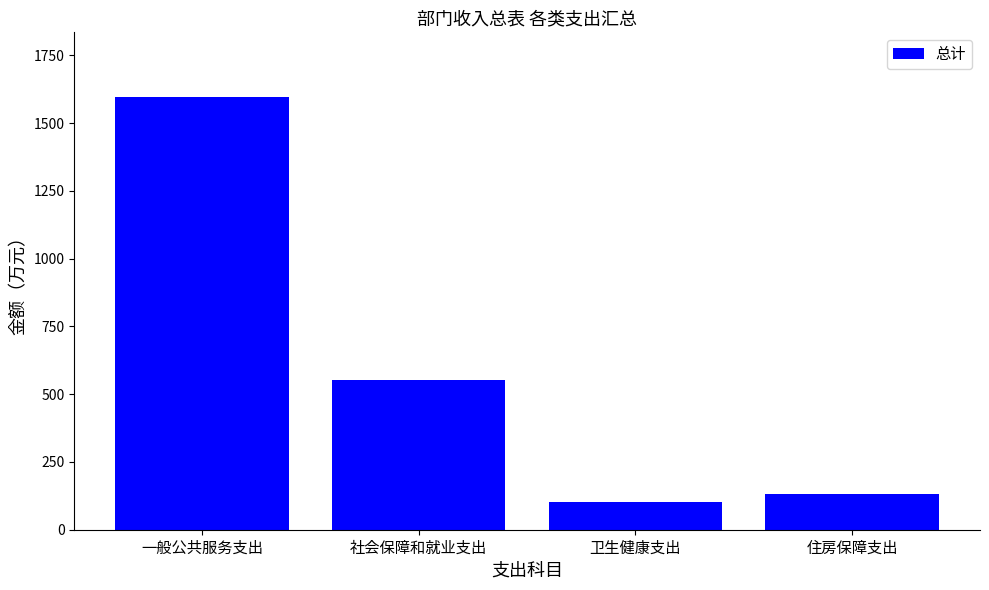

What is the label of the 3rd bar from the left?

卫生健康支出